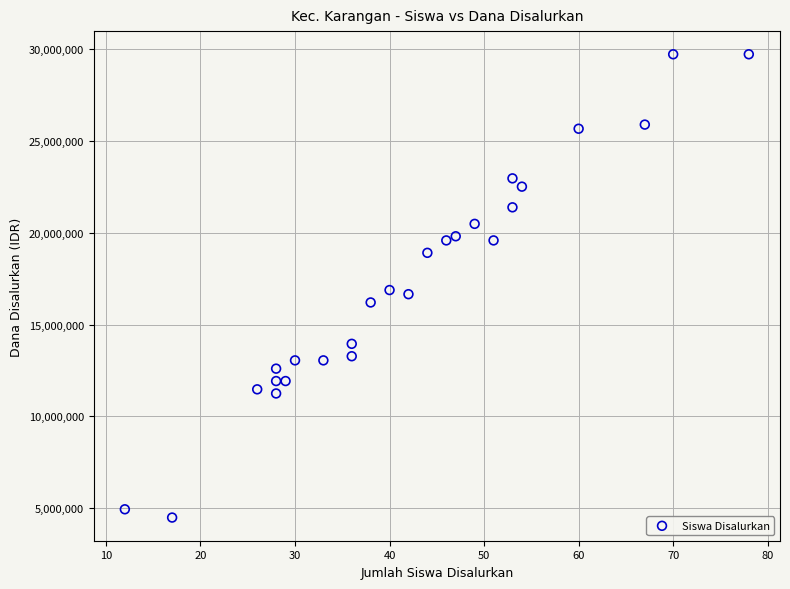

What is the range of X values (max minus min)?

66